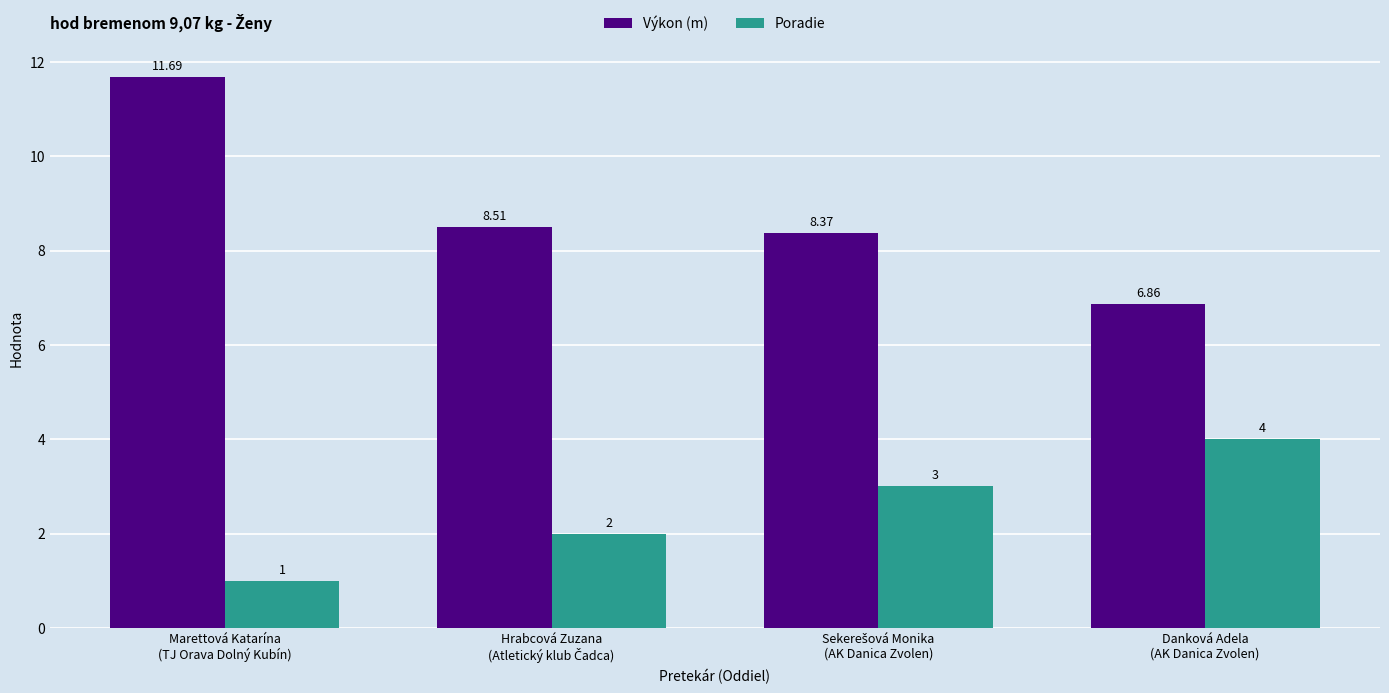

How many values in the Poradie series are below 3?

2